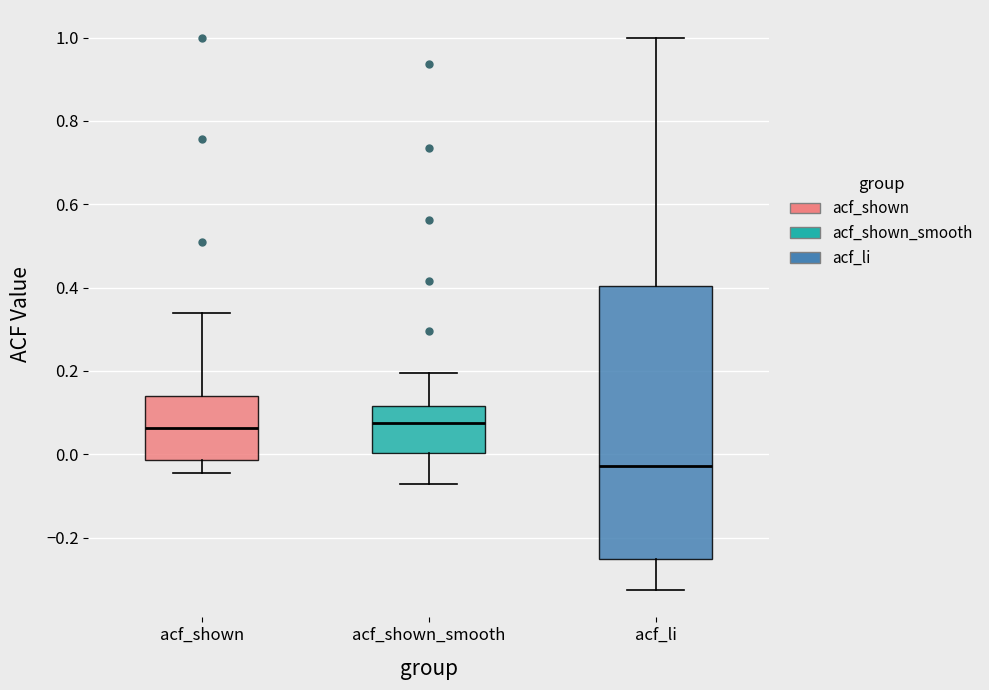

Reading left to right, read every box against the y-axis: the position of its median line, the range the box covers, and the ends of its whiskers. The values are not printed on the chart, so give them approximately, as read against the axis.

acf_shown: median 0.06, box -0.02 to 0.14, whiskers -0.04 to 0.34
acf_shown_smooth: median 0.08, box 0.00 to 0.12, whiskers -0.06 to 0.20
acf_li: median -0.02, box -0.26 to 0.40, whiskers -0.32 to 1.00